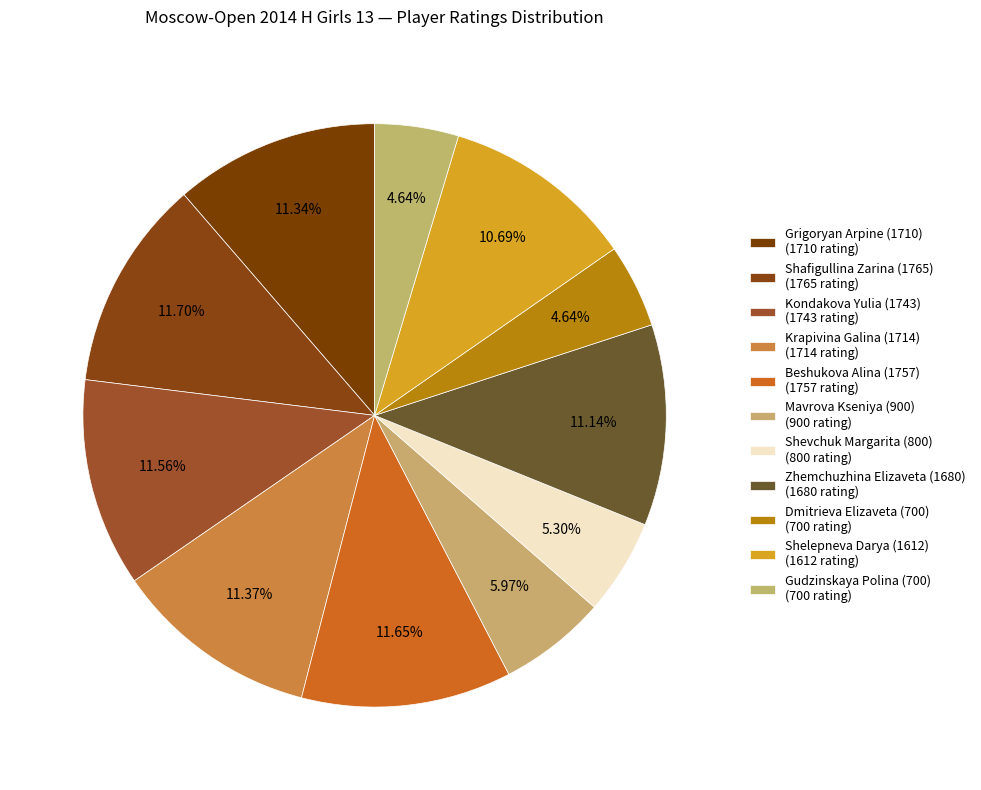

How many segments does this pie chart have?

11